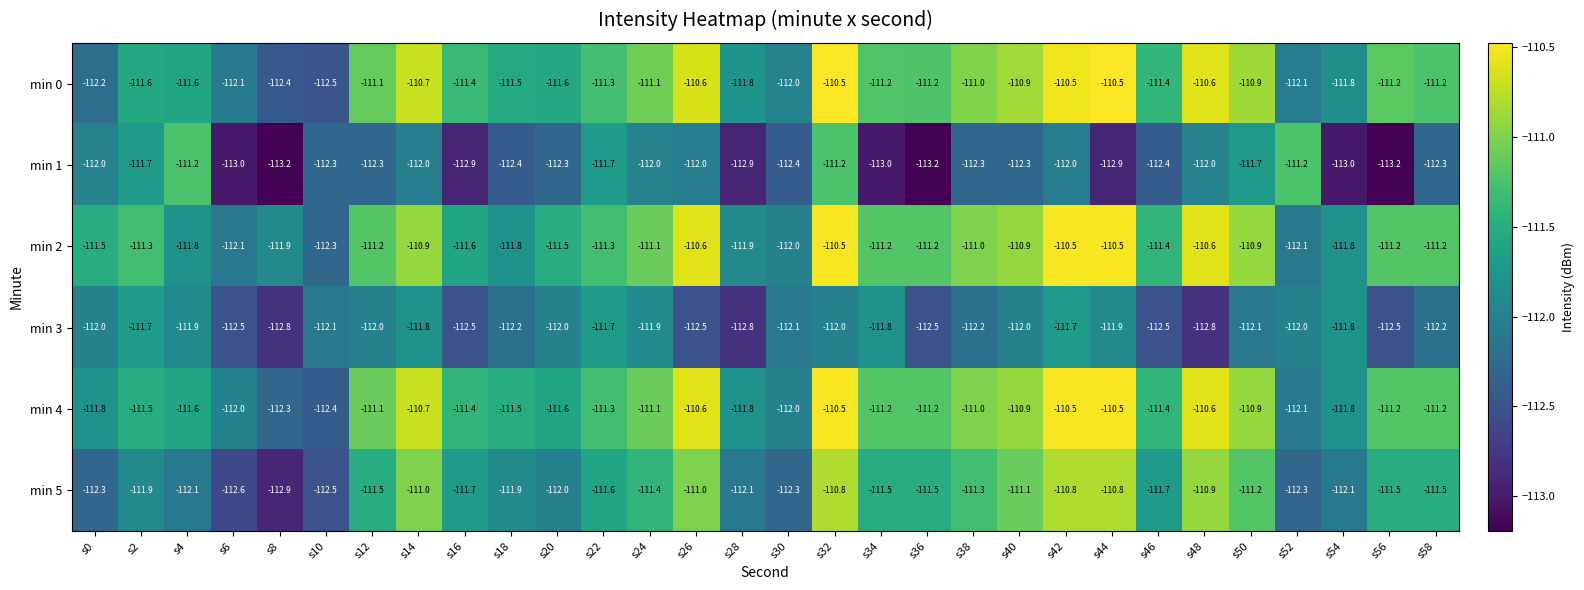

What is the minimum value for min 3?

-112.8